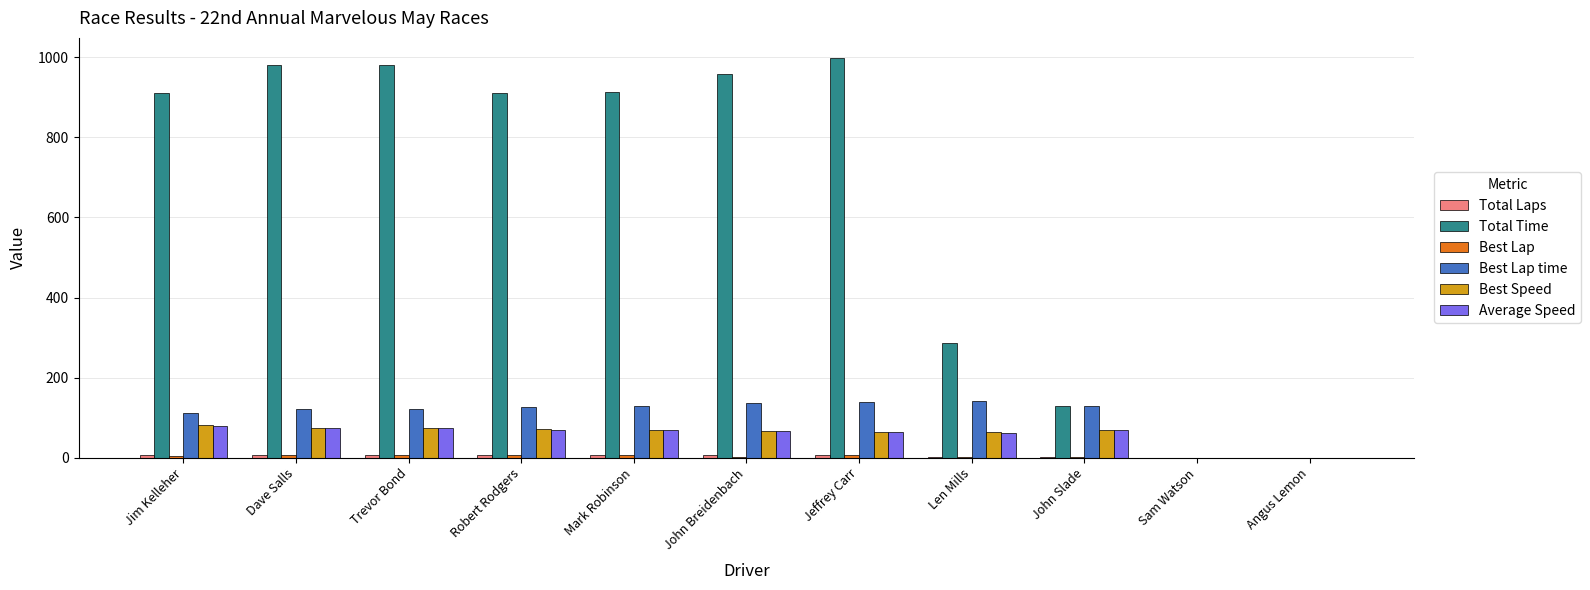

True or false: Best Speed has a value of 69.9 at Mark Robinson.

True